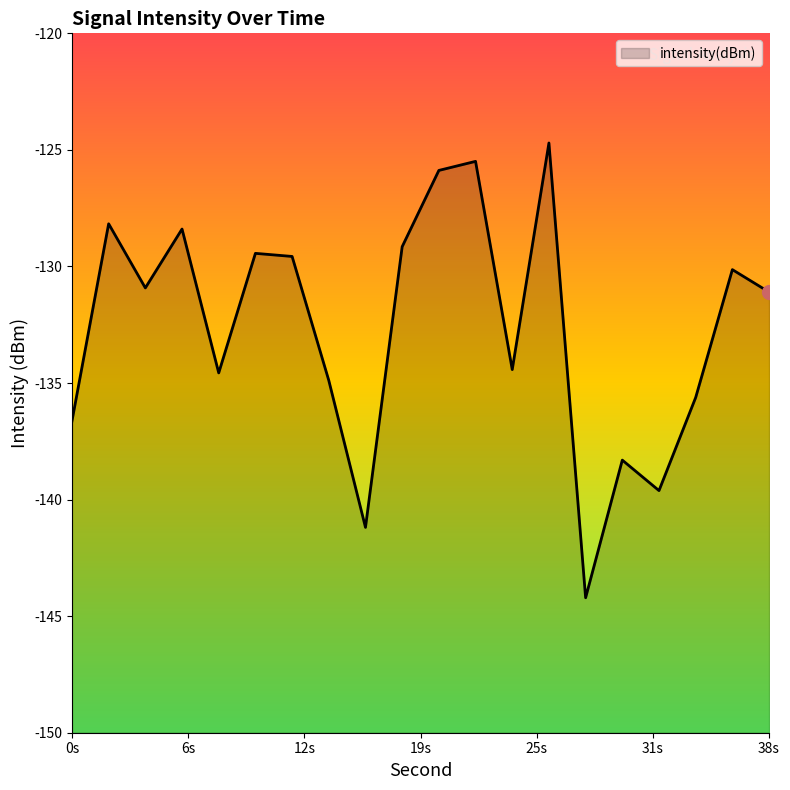

What is the change in value from 10 to 30?

-8.9